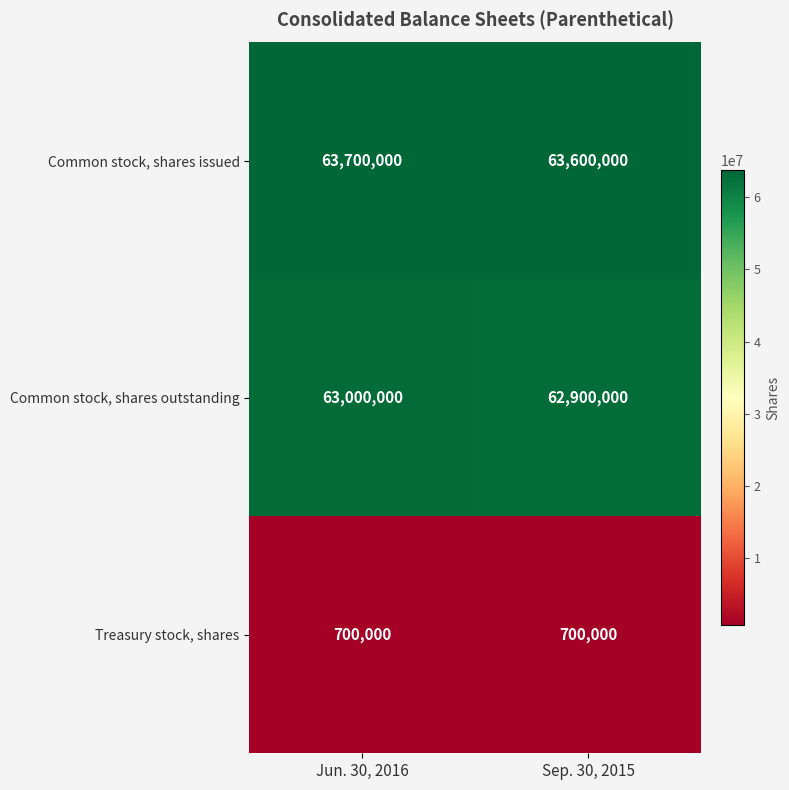

Count the number of categories in the chart.

2